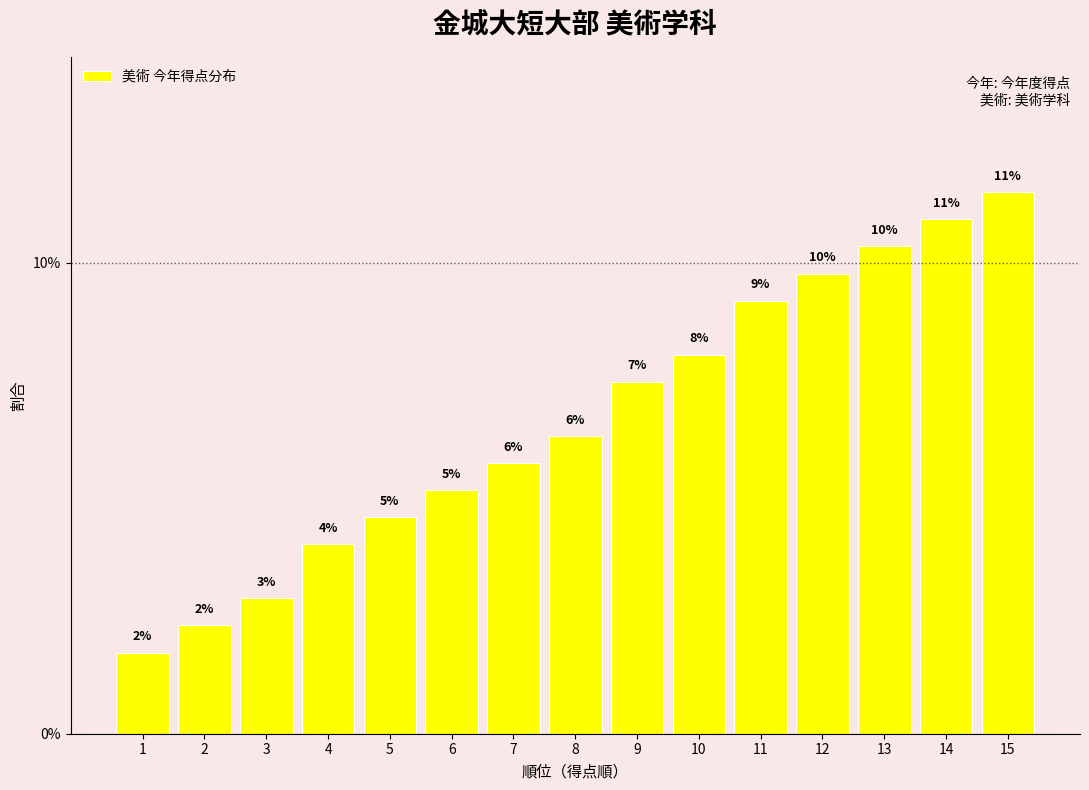

Reading right to left, what are all the values shown in this chart?

15=0.1	14=0.1	13=0.1	12=0.1	11=0.1	10=0.1	9=0.1	8=0.1	7=0.1	6=0.1	5=0.0	4=0.0	3=0.0	2=0.0	1=0.0